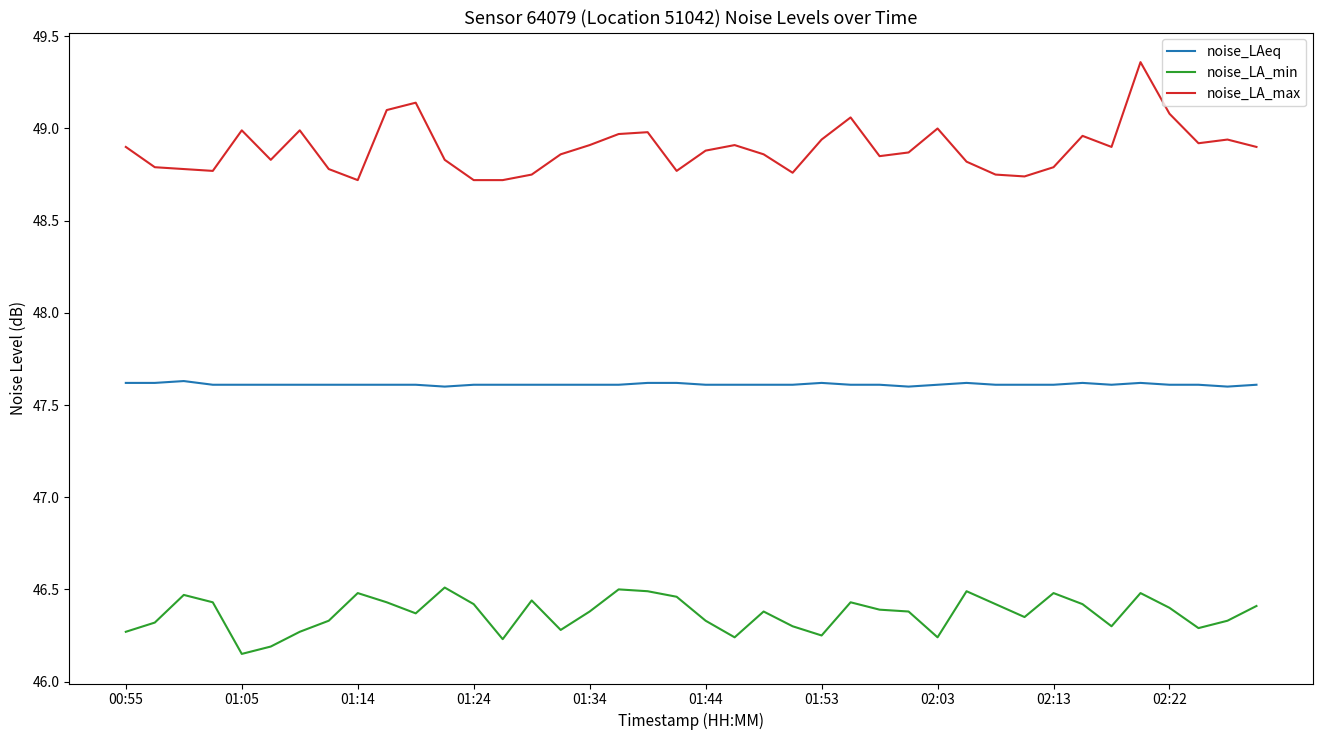

True or false: noise_LAeq and noise_LA_min cross at least once.

False